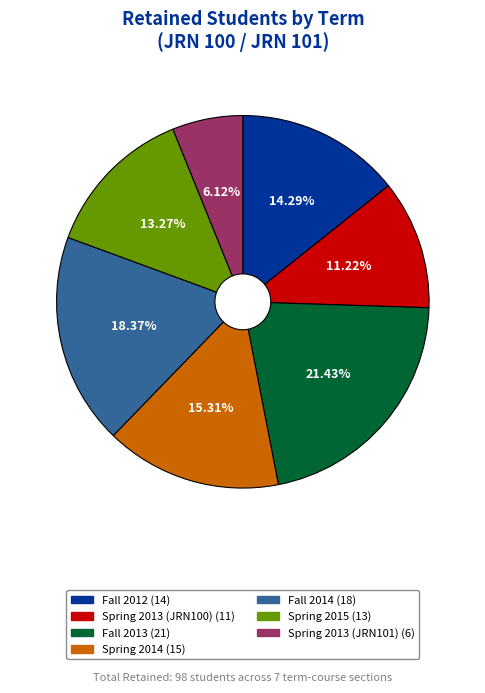

Which has a higher value, Fall 2013 or Spring 2013 (JRN100)?

Fall 2013